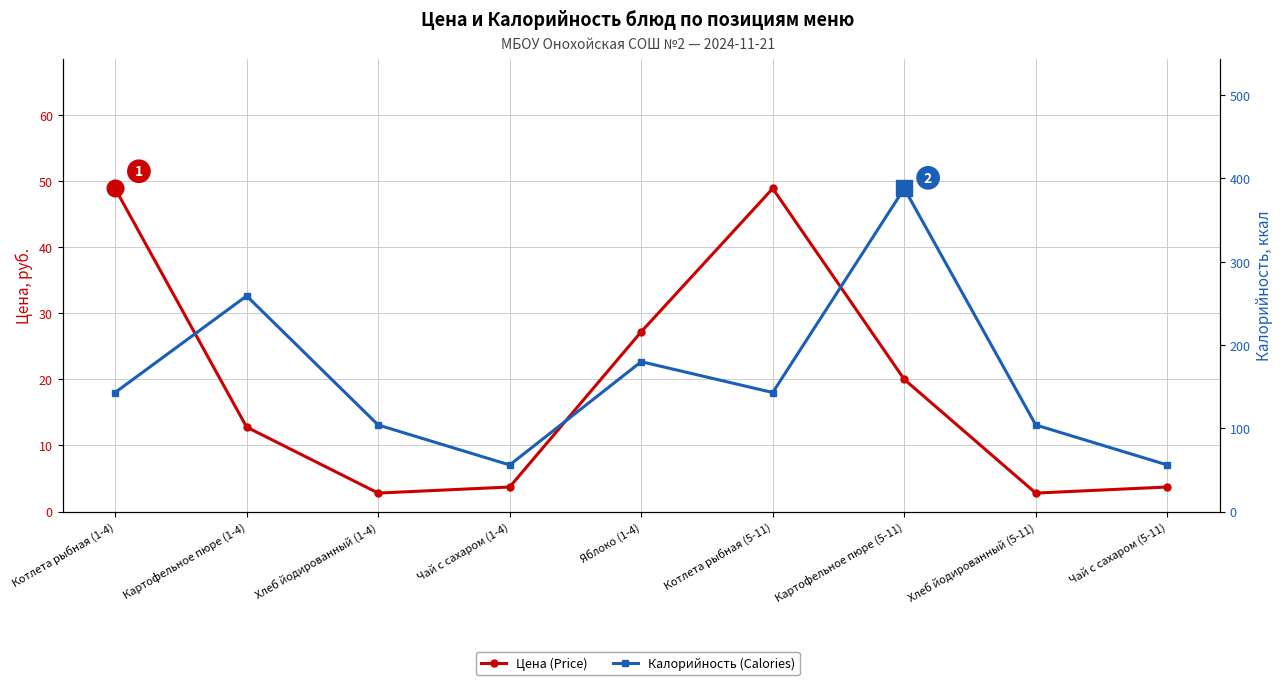

What is the sum of all Калорийность (Calories) values?

1433.0